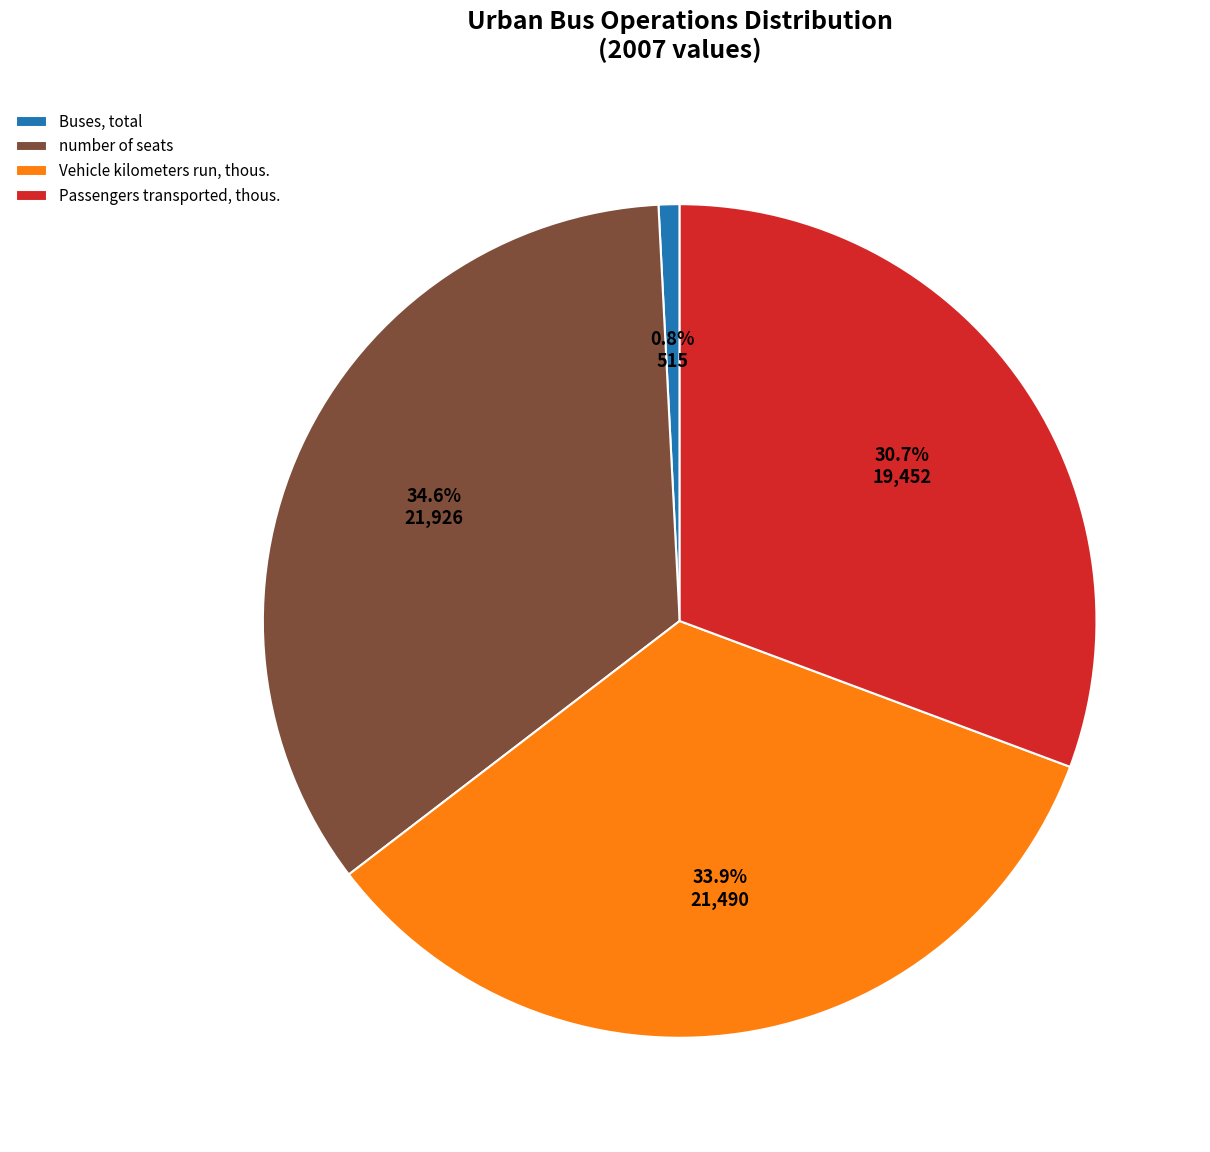

Approximately how many times larger is the value at Passengers transported, thous. compared to Vehicle kilometers run, thous.?

0.9